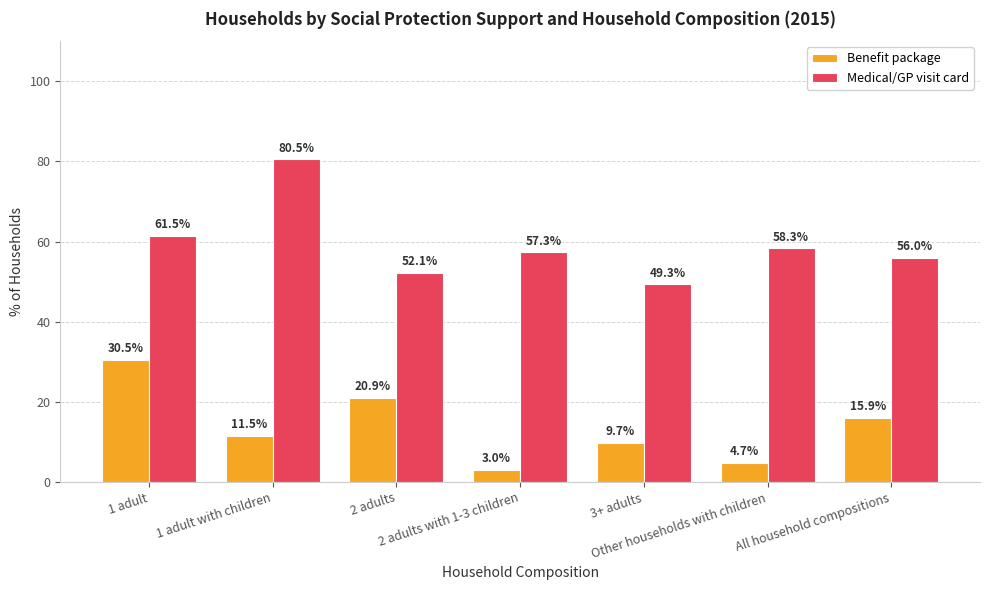

What is the lowest value of the Benefit package series?

3.0